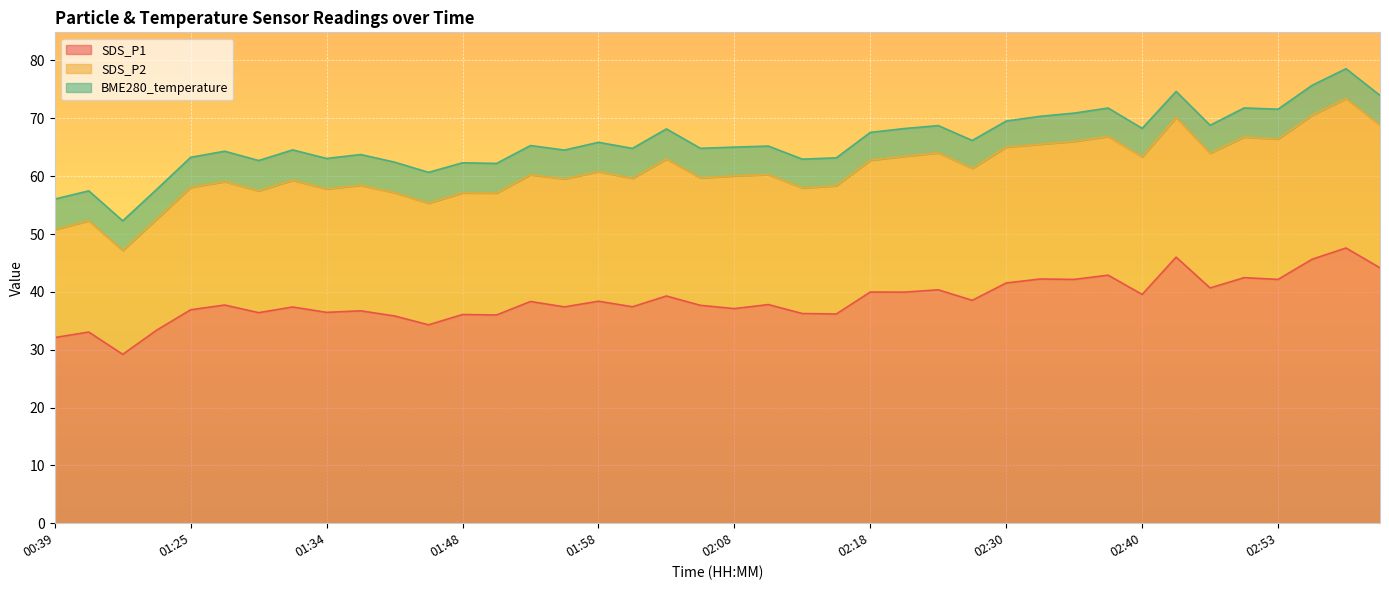

Is it true that SDS_P2 equals 24.3 at 02:53?

True